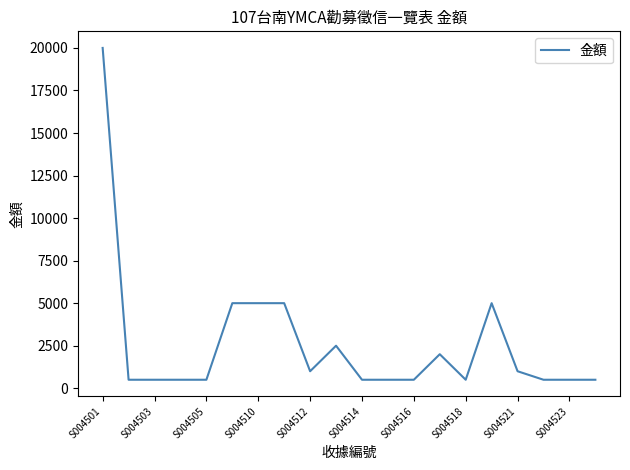

What is the smallest value displayed?

500